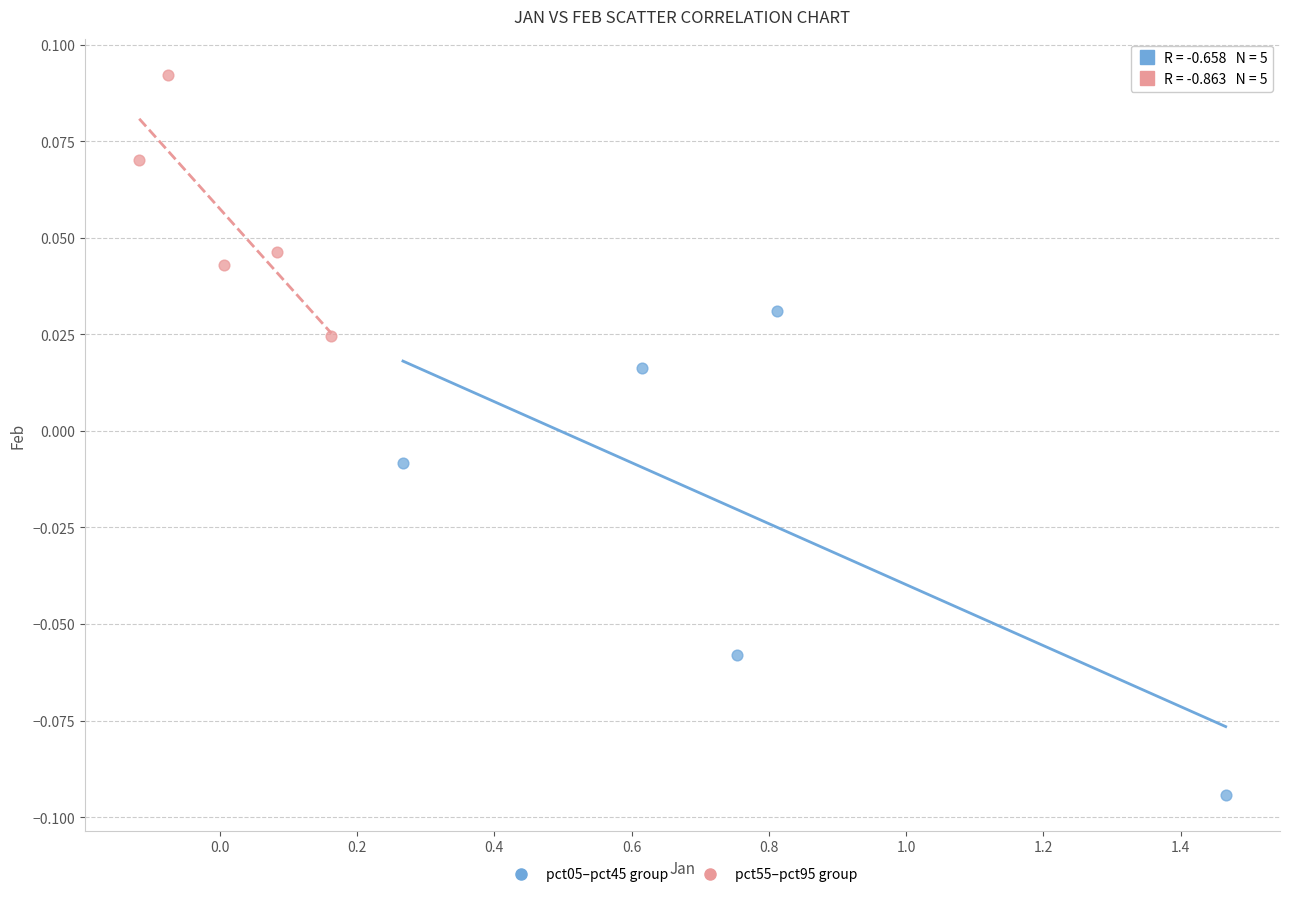

Which series has the largest Y range (max minus min)?

pct05–pct45 group